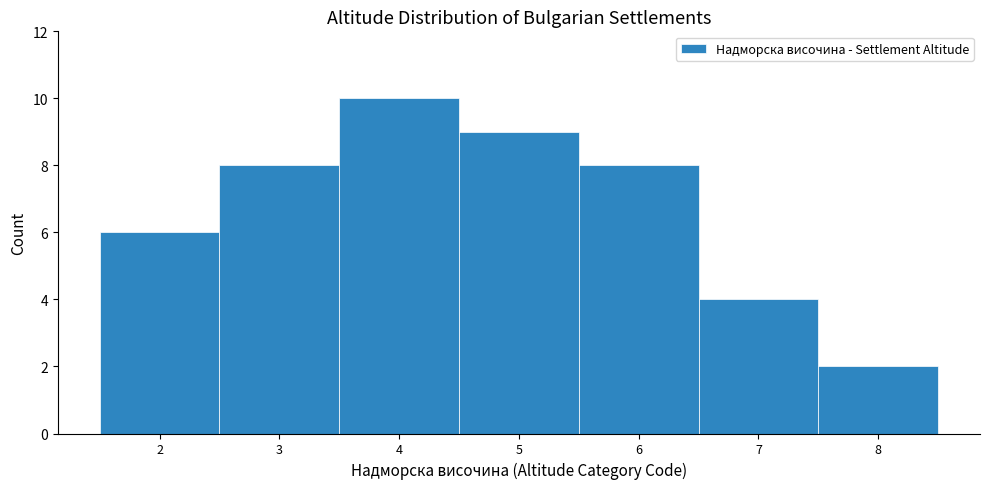

Reading left to right, transcribe this chart: for each bar, give the range it covers on the x-axis and its height. The values are not printed on the chart, so give them approximately, as read against the axis.

1.5 to 2.5: 6
2.5 to 3.5: 8
3.5 to 4.5: 10
4.5 to 5.5: 9
5.5 to 6.5: 8
6.5 to 7.5: 4
7.5 to 8.5: 2